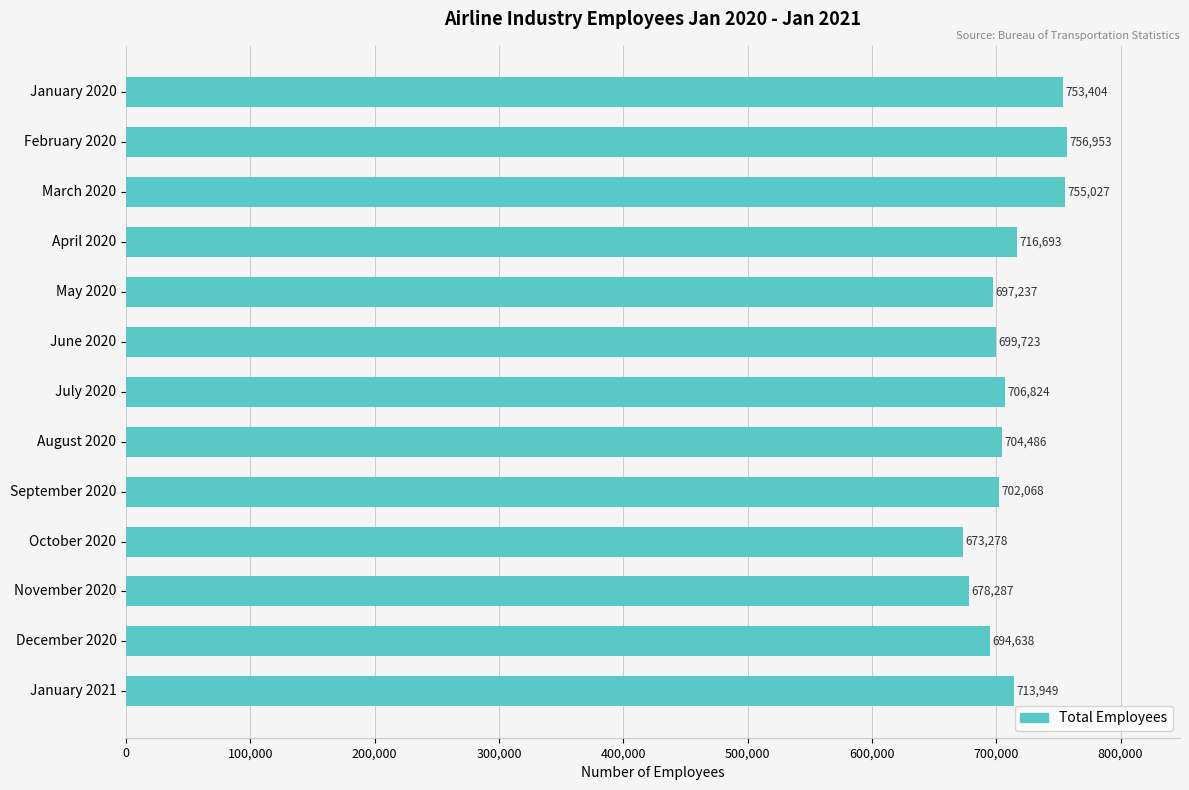

What is the label of the 8th bar from the top?

August 2020